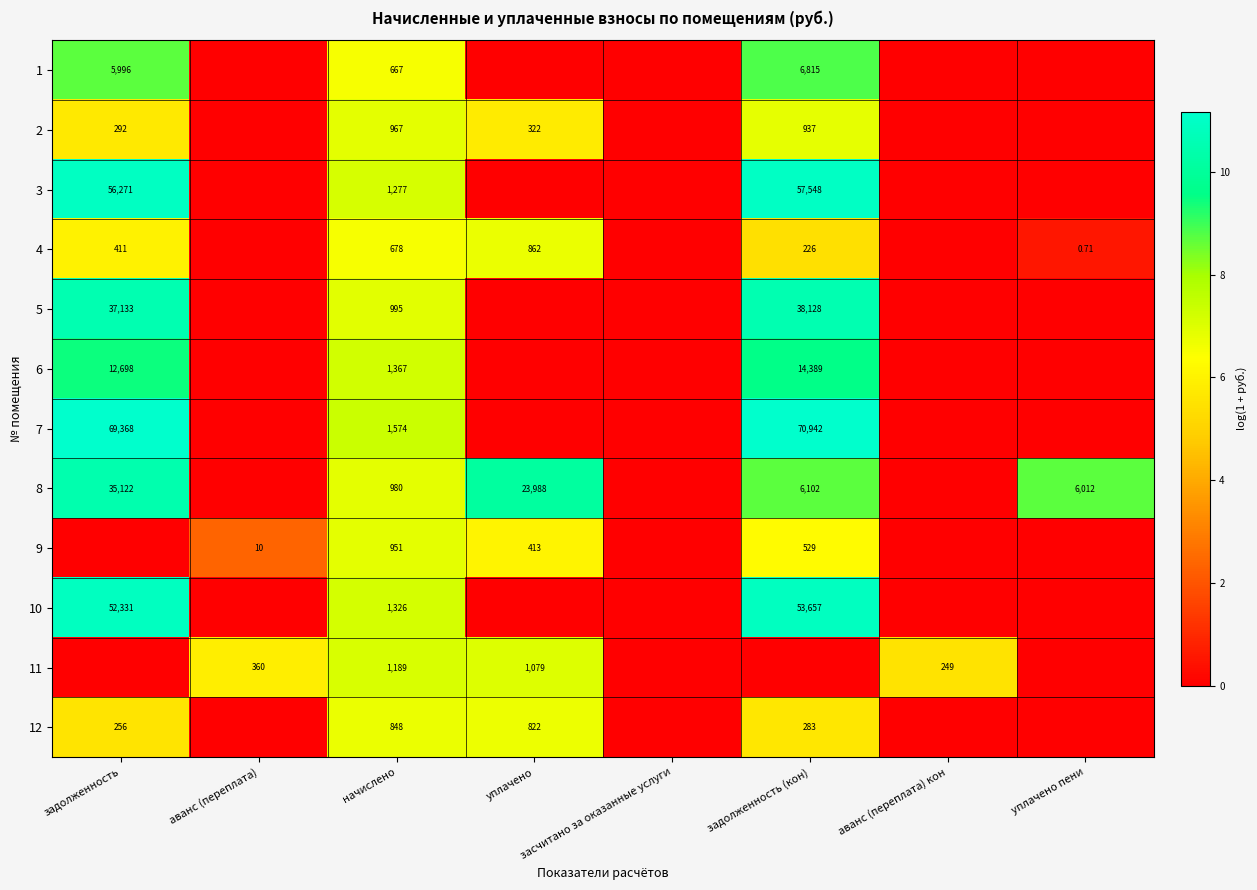

Which series has the largest range (max minus min)?

7